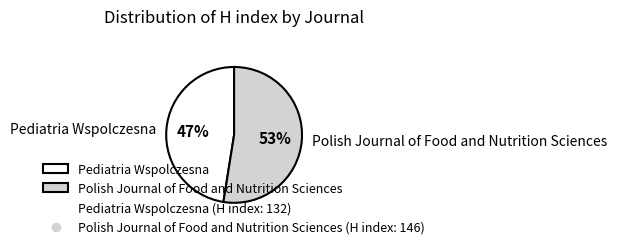

To the nearest percent, what is the average slice percentage?

50%